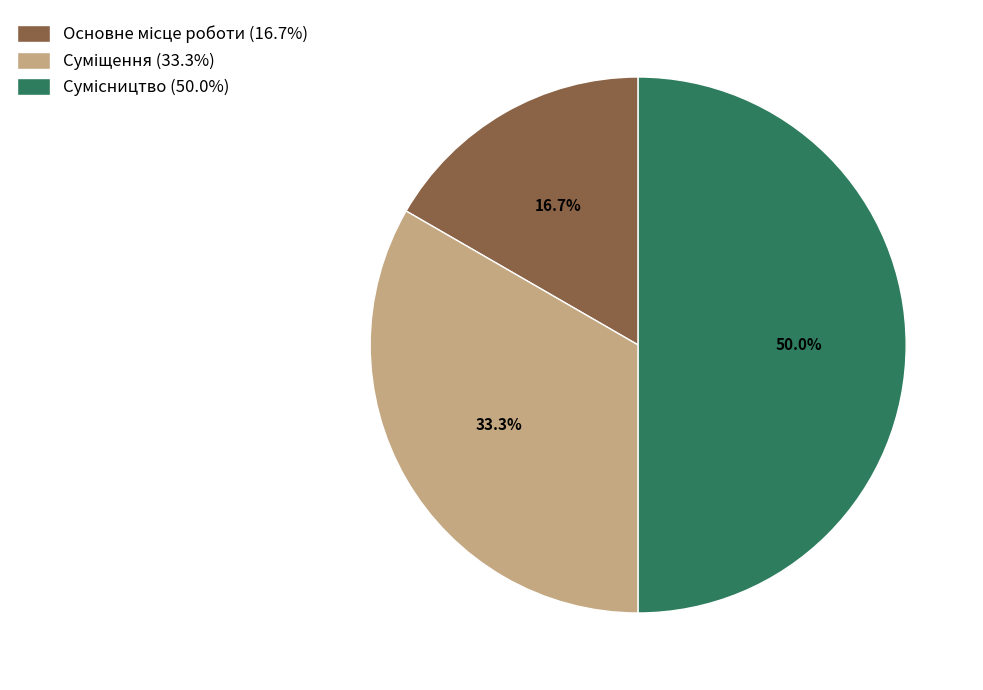

Do Суміщення and Основне місце роботи together represent more than half of the pie?

No